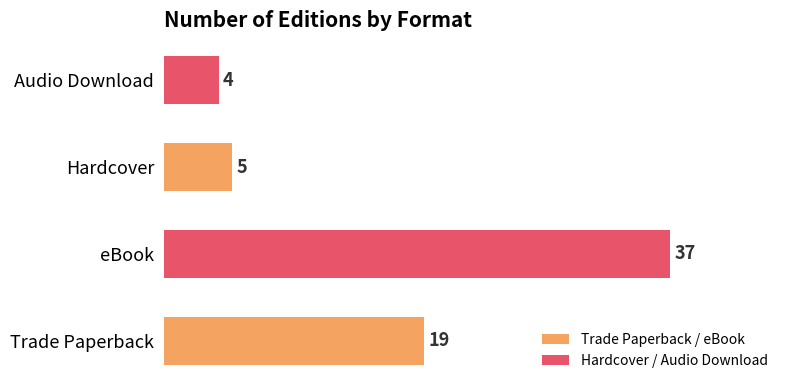

Are the bars horizontal?

Yes